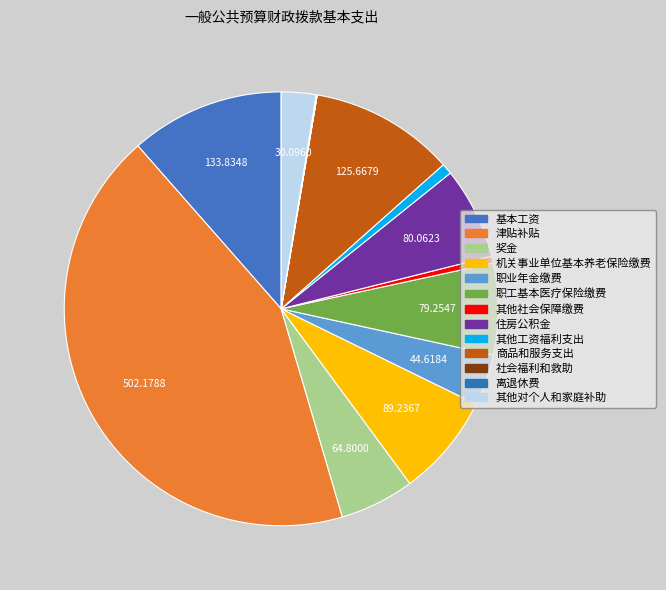

Does 住房公积金 account for over 50% of the chart?

No